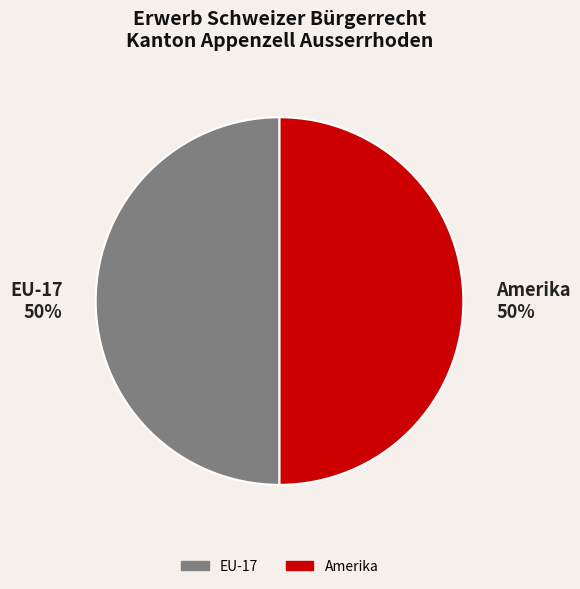

Approximately how many times larger is the value at EU-17 50% compared to Amerika 50%?

1.0